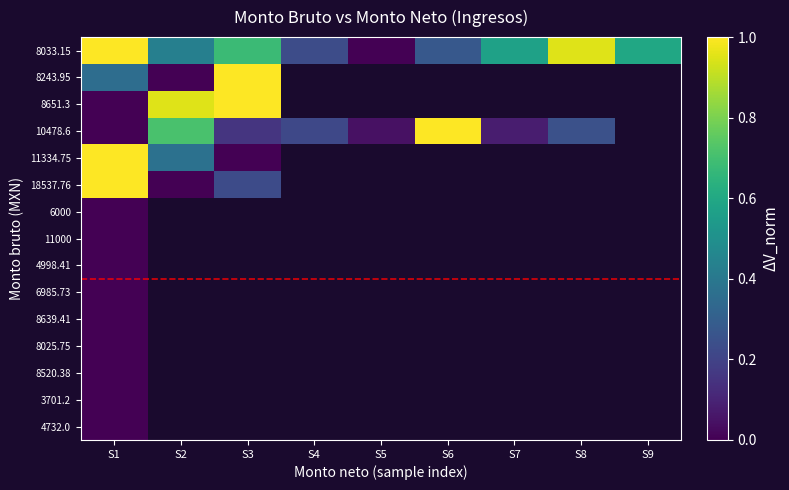

At which category is the sum across all series the highest?

S1